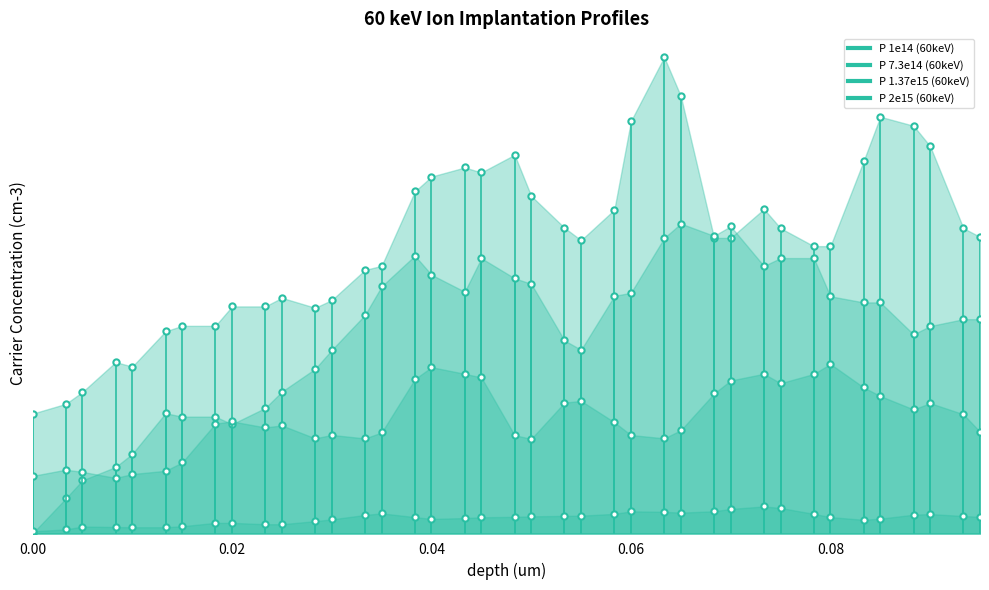

True or false: P 1.37e15 (60keV) and P 2e15 (60keV) intersect in this chart.

False